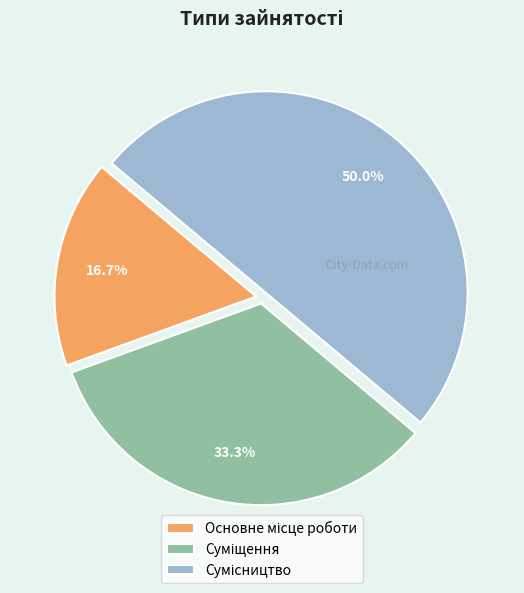

What is the ratio of the value at Основне місце роботи to the value at Суміщення?

0.5